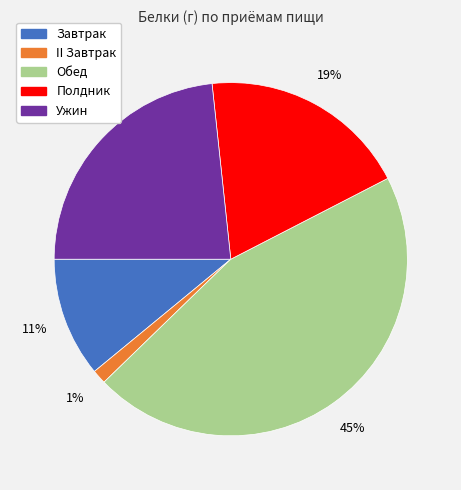

To the nearest percent, what is the difference between the Ужин and Обед slice percentages?

22%